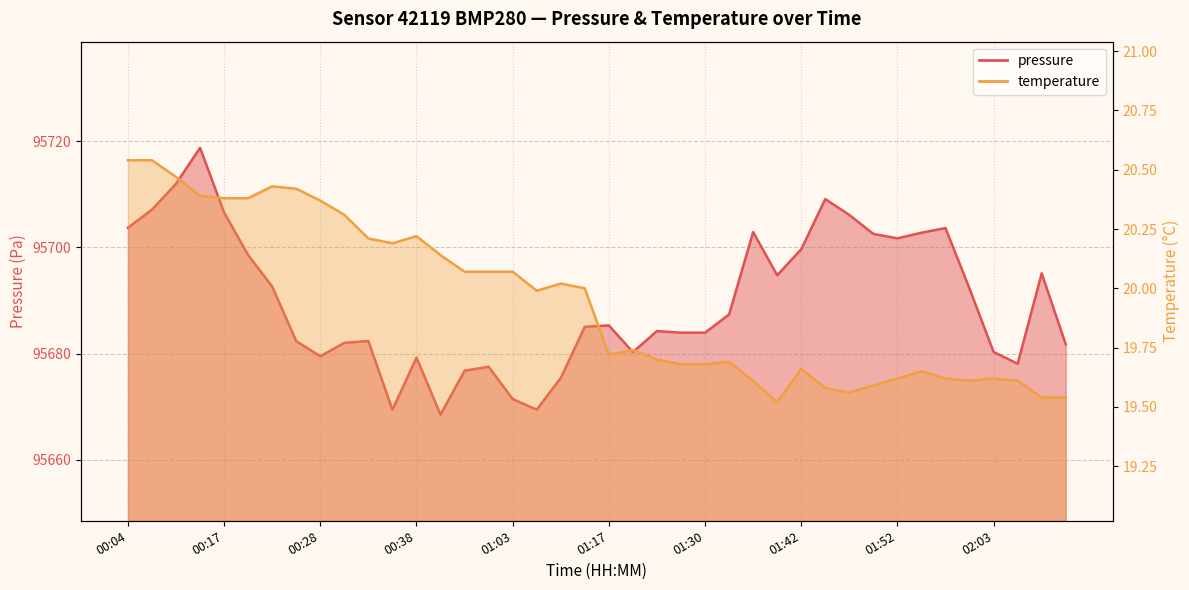

How many interior local valleys does the temperature series have?

6